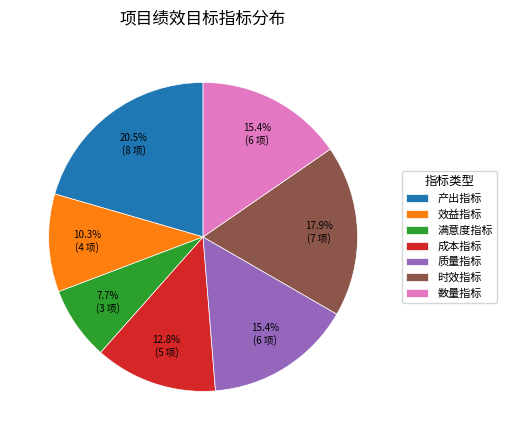

Which slice is the smallest?

满意度指标